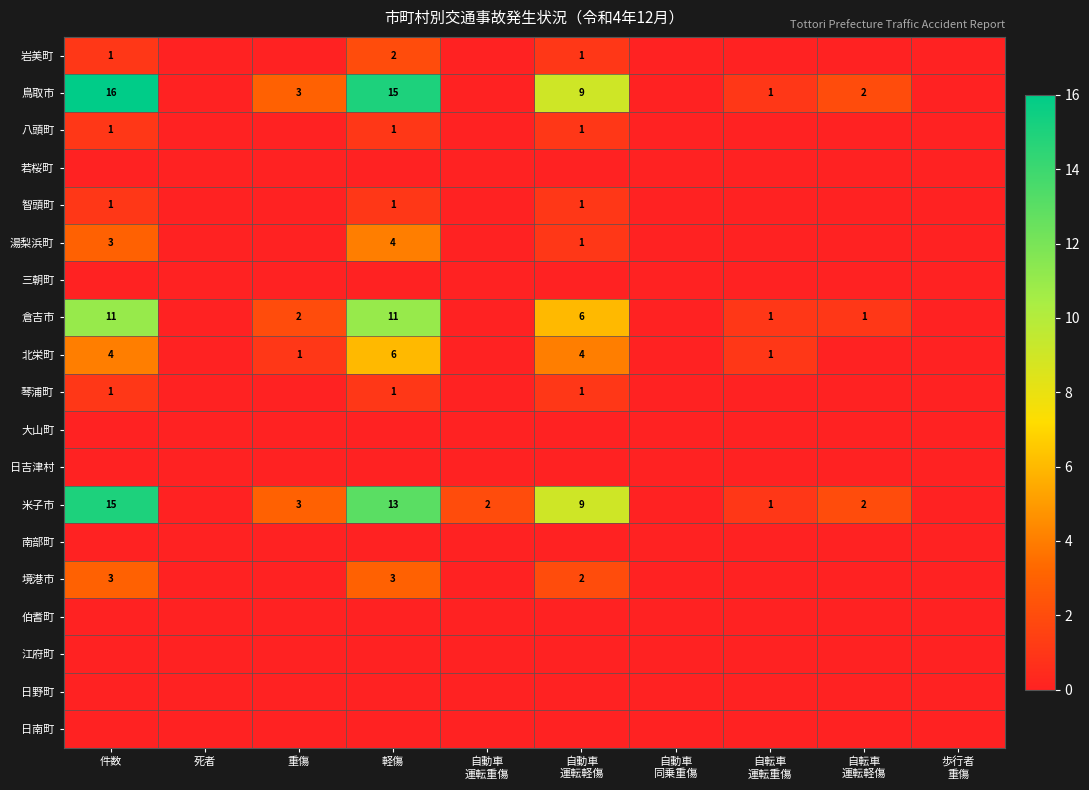

True or false: 琴浦町 has a value of 2 at 件数.

False